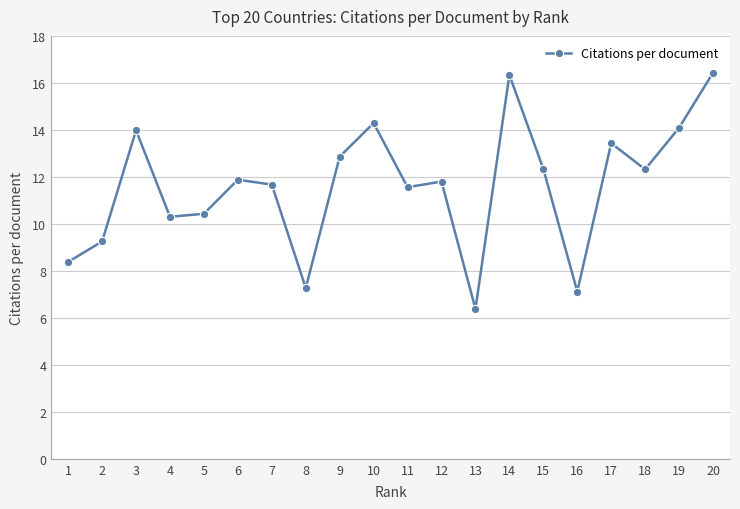

How many lines are shown in the chart?

1